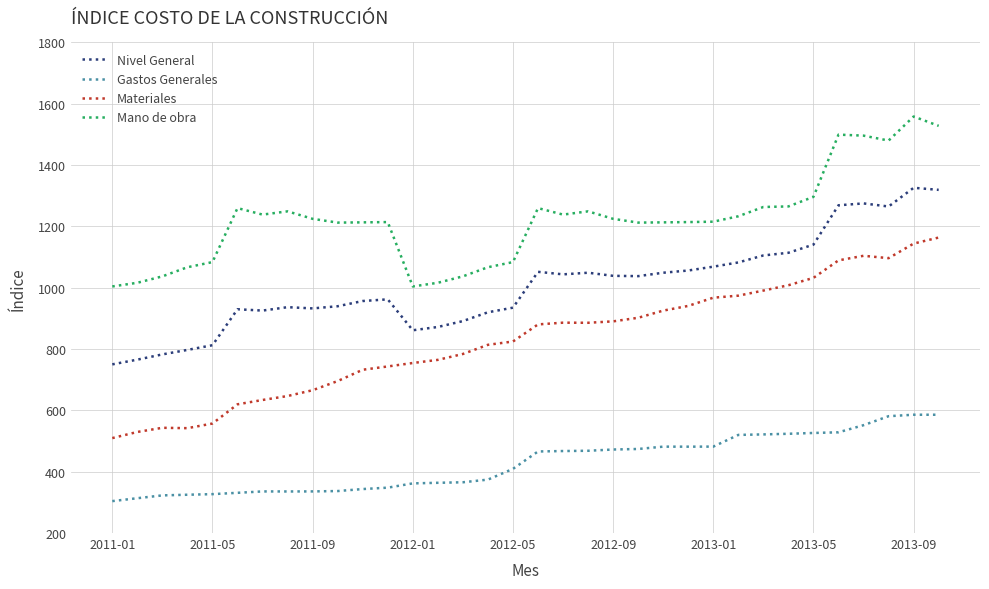

List the series in order of their peak value, lowest first.

Gastos Generales, Materiales, Nivel General, Mano de obra